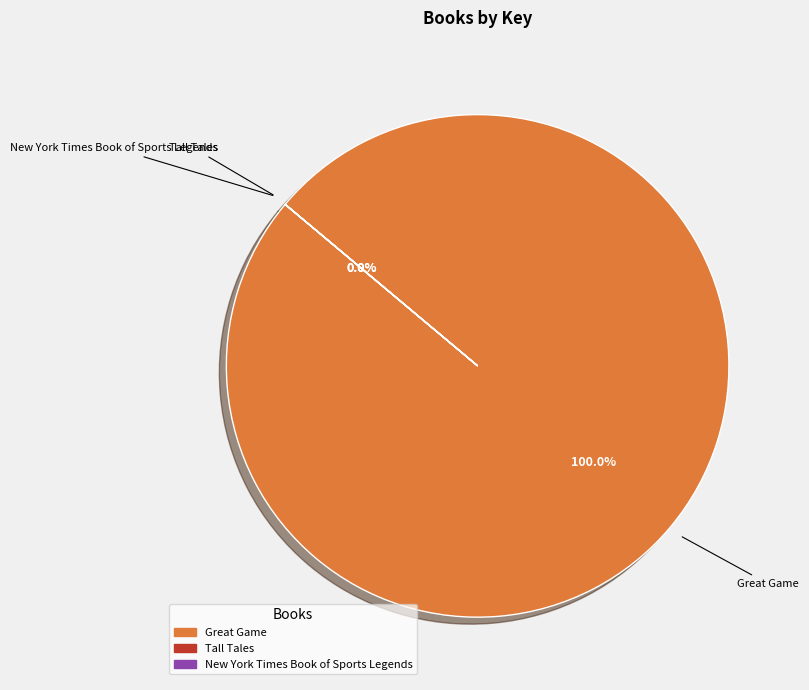

Which category has the smallest portion of the pie?

New York Times Book of Sports Legends